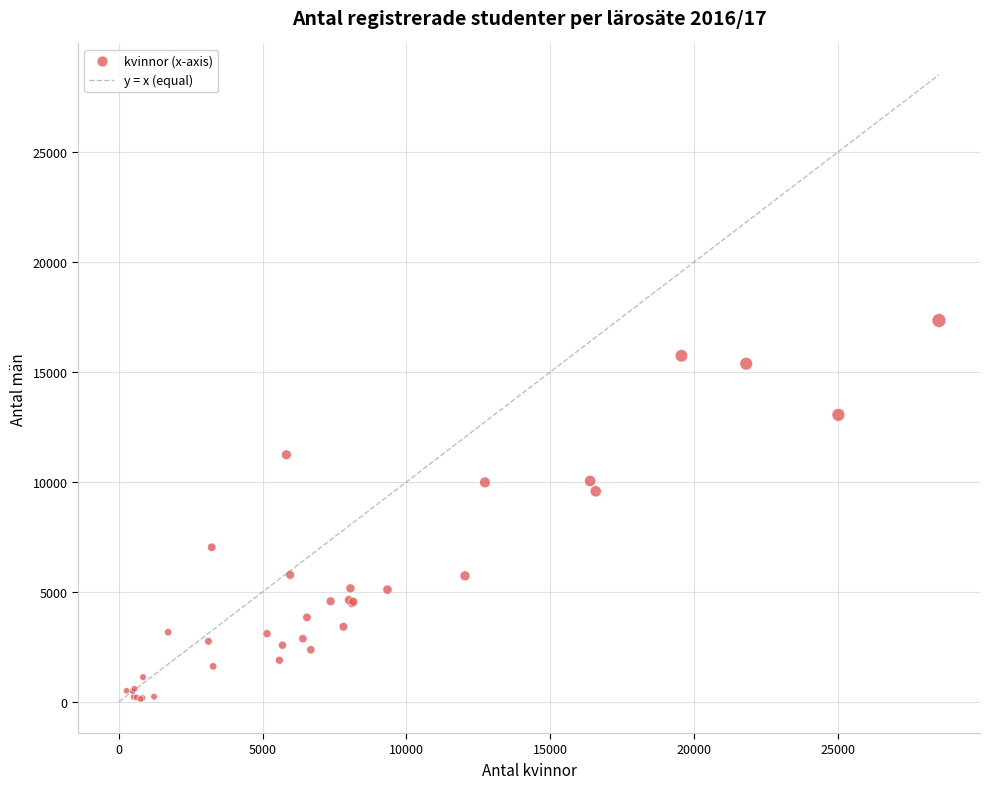

What Y value in the scatter plot is closest to 8736?

9574